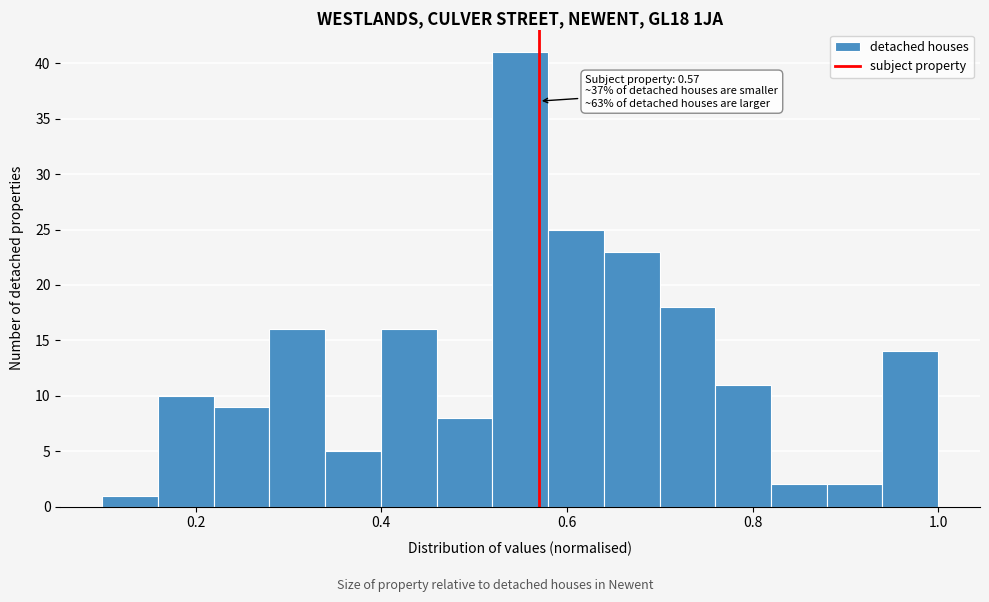

Around what value on the x-axis is the tallest bar? Give the approximate position of its centre, as read against the axis.

0.54